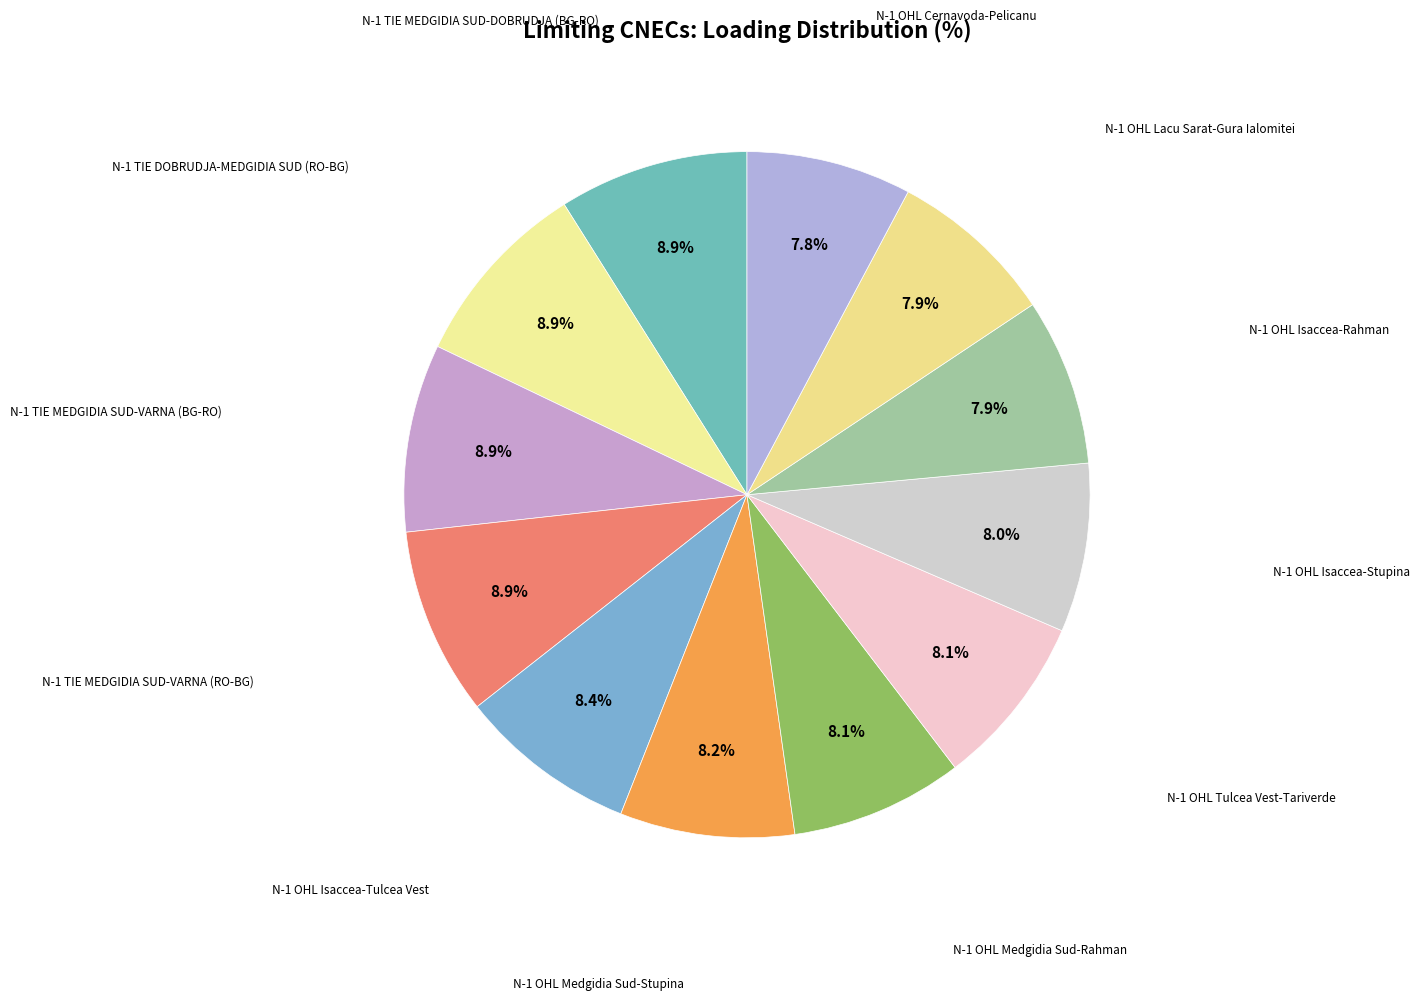

What is the largest slice in the pie chart?

N-1 TIE MEDGIDIA SUD-DOBRUDJA (BG-RO)